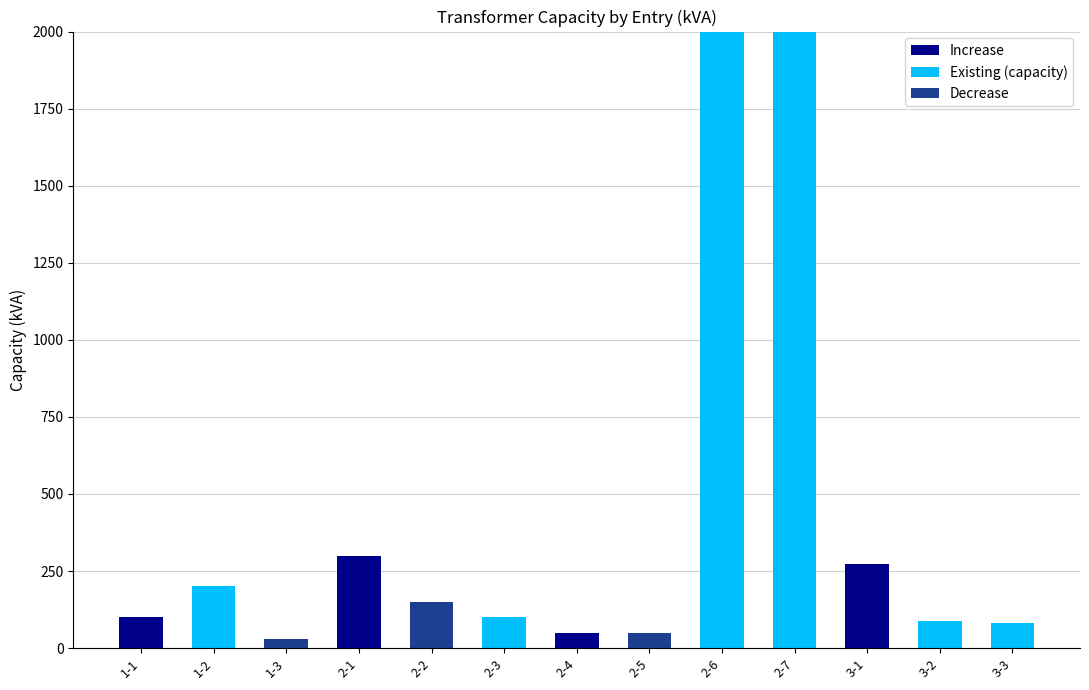

The value of Increase at 3-2 is -138.9. True or false?

False